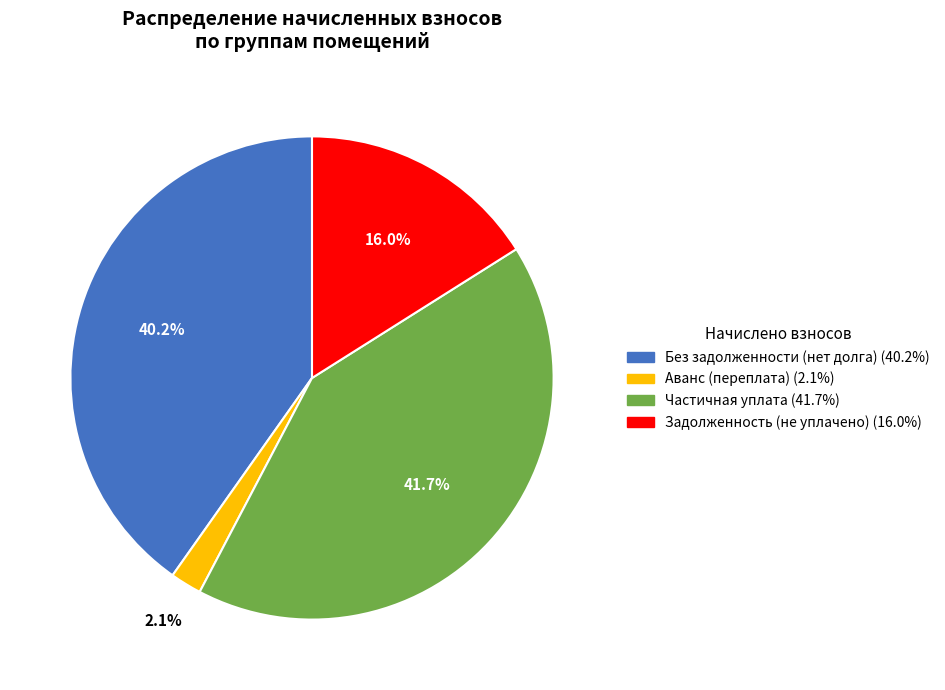

How many segments does this pie chart have?

4